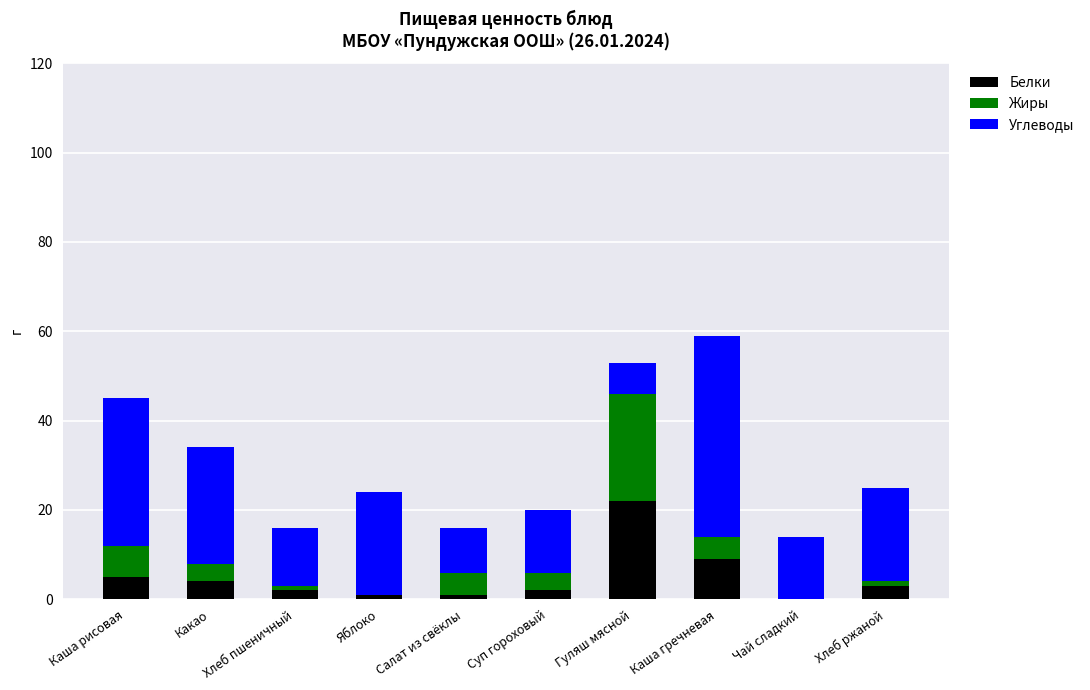

Are the bars horizontal?

No